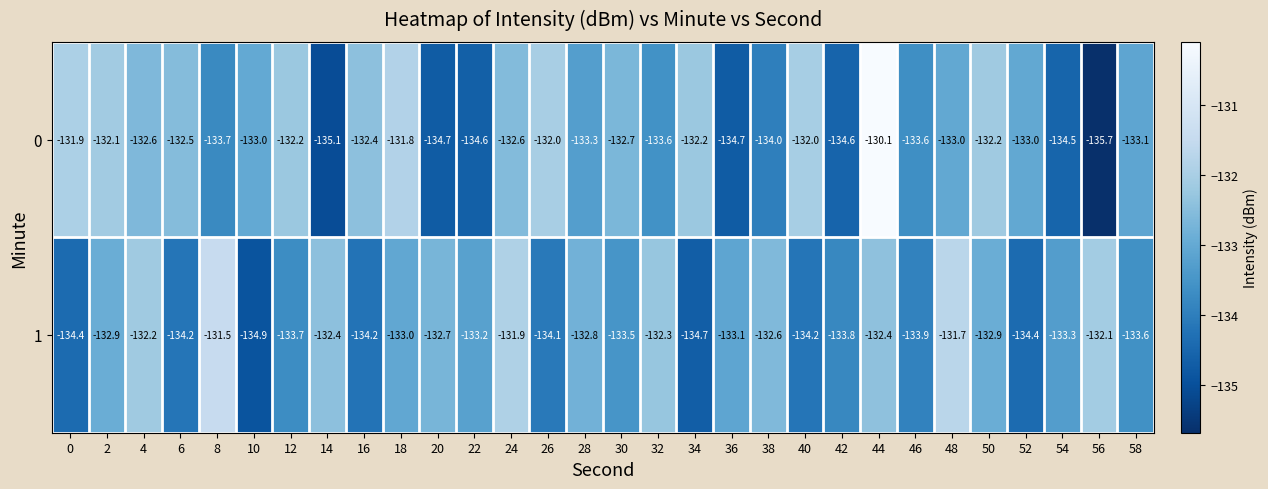

What is the minimum value shown in the chart?

-135.7